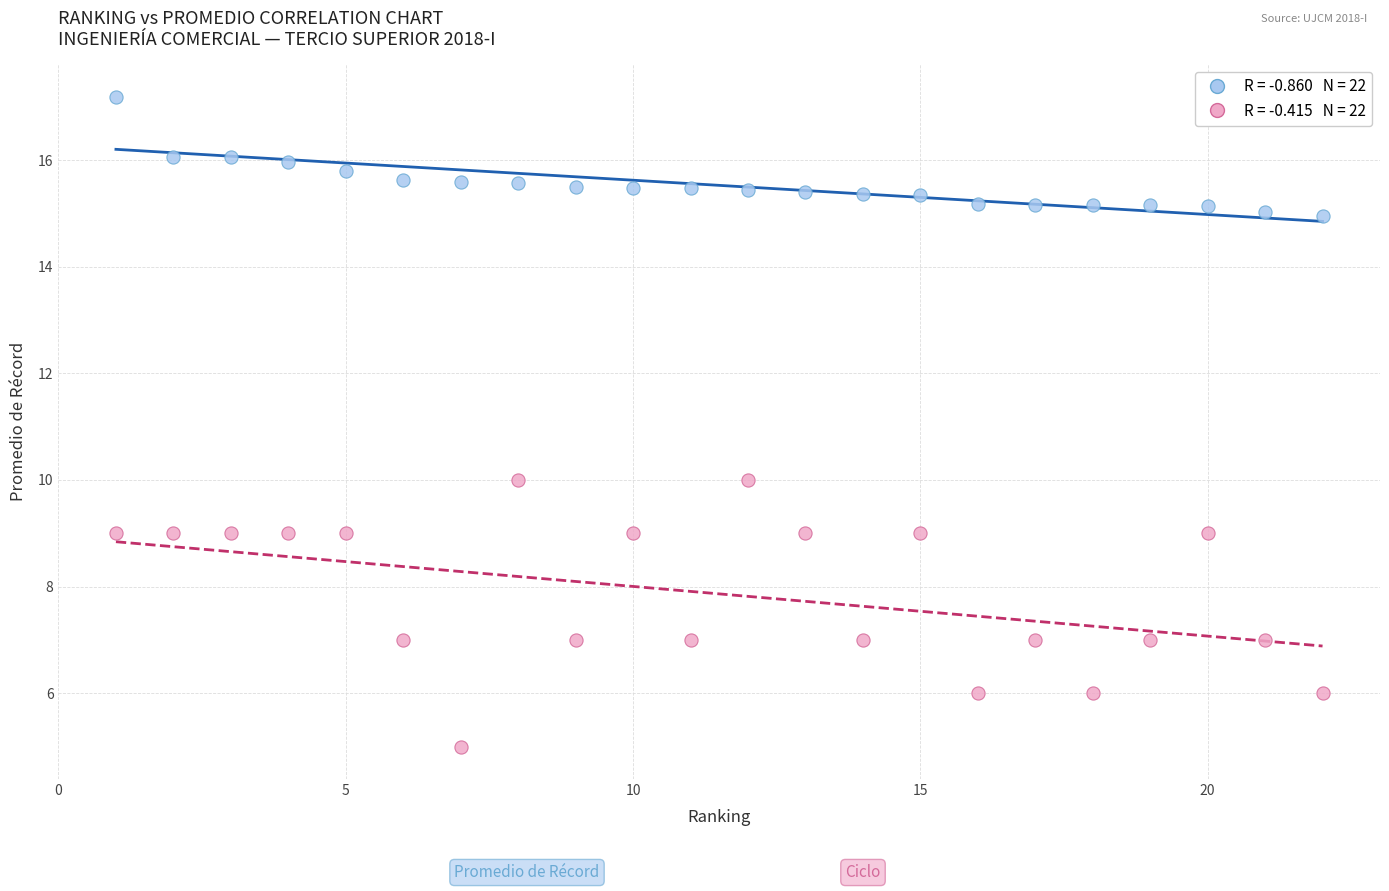

Across all data points, what is the range of Y values (max minus min)?

12.2